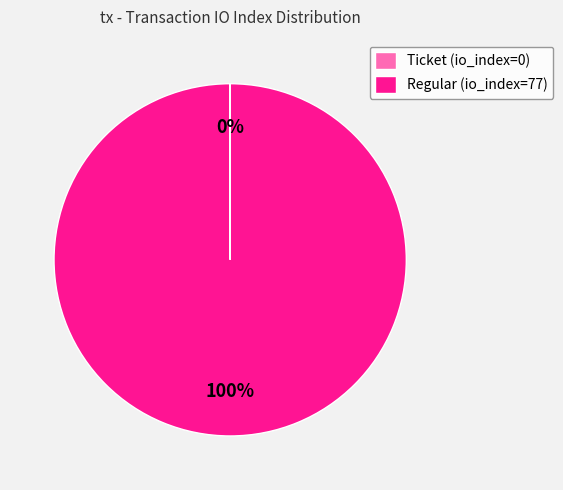

To the nearest percent, what is the difference between the largest and smallest slice percentages?

100%